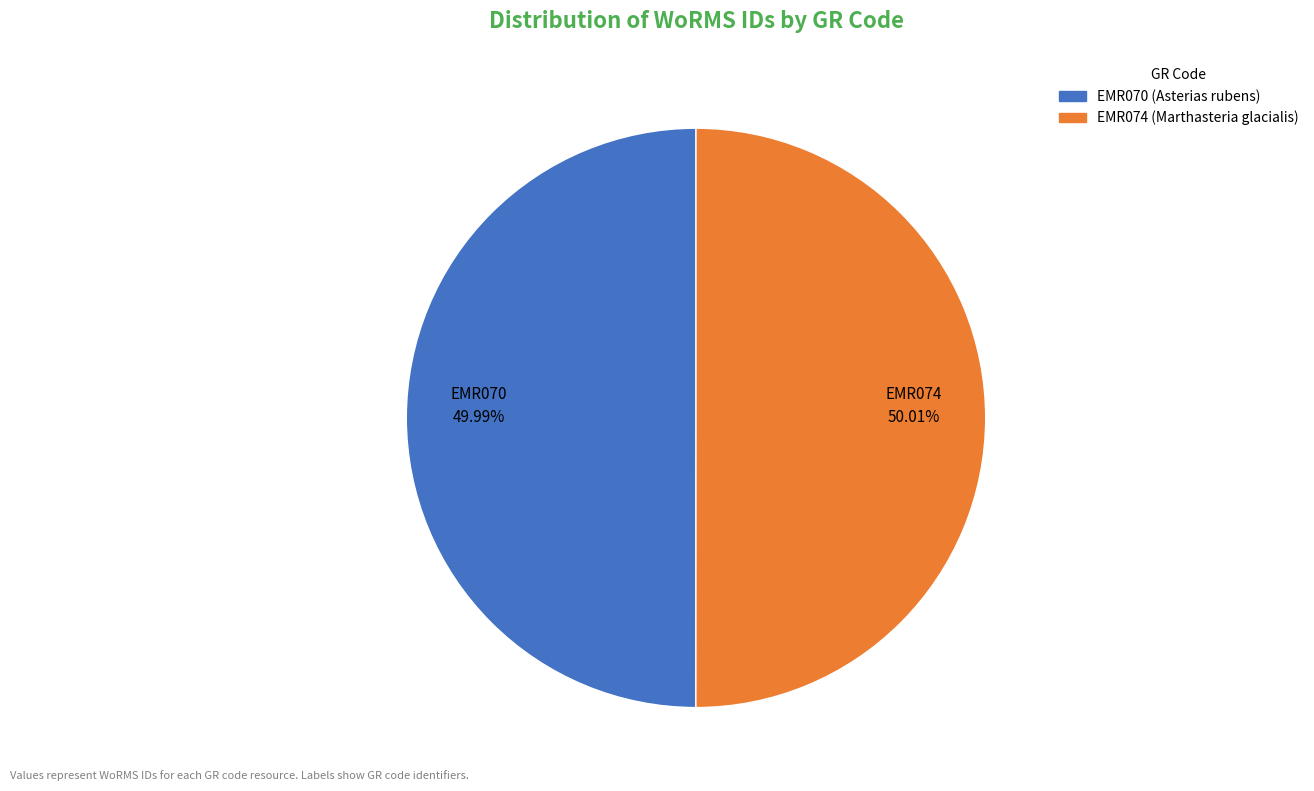

Does any single category account for the majority?

Yes